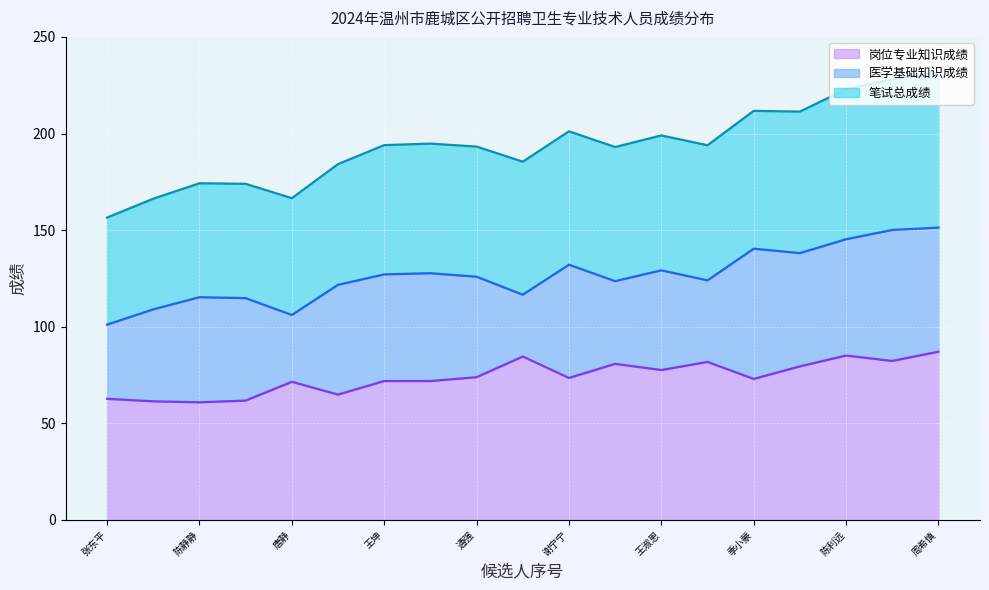

The value of 岗位专业知识成绩 at 陈静静 is 30.6. True or false?

False